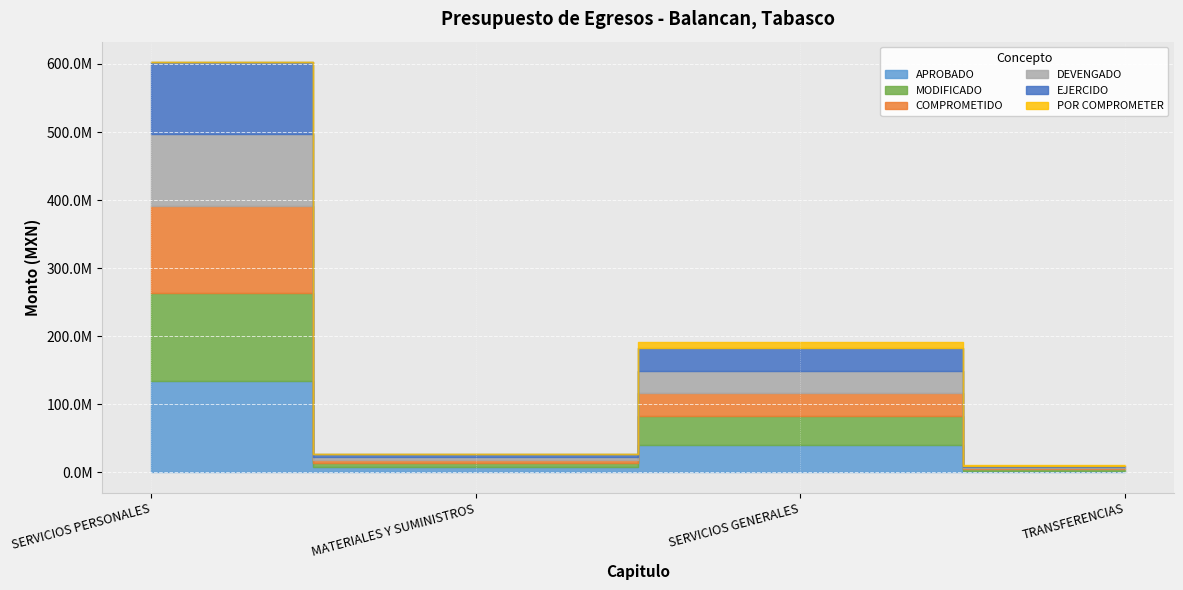

Where is EJERCIDO nearest to the value 53586128?

SERVICIOS GENERALES